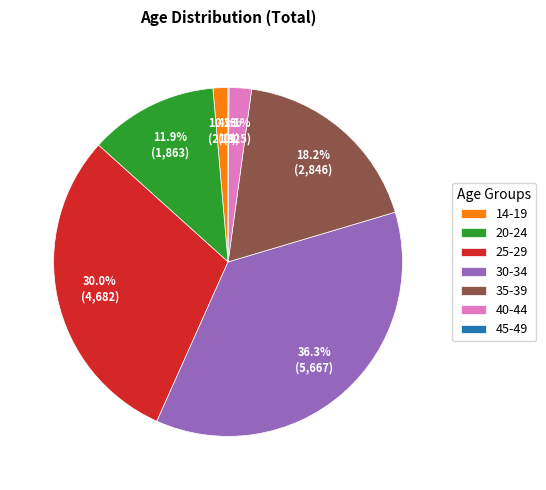

What is the largest slice in the pie chart?

30-34